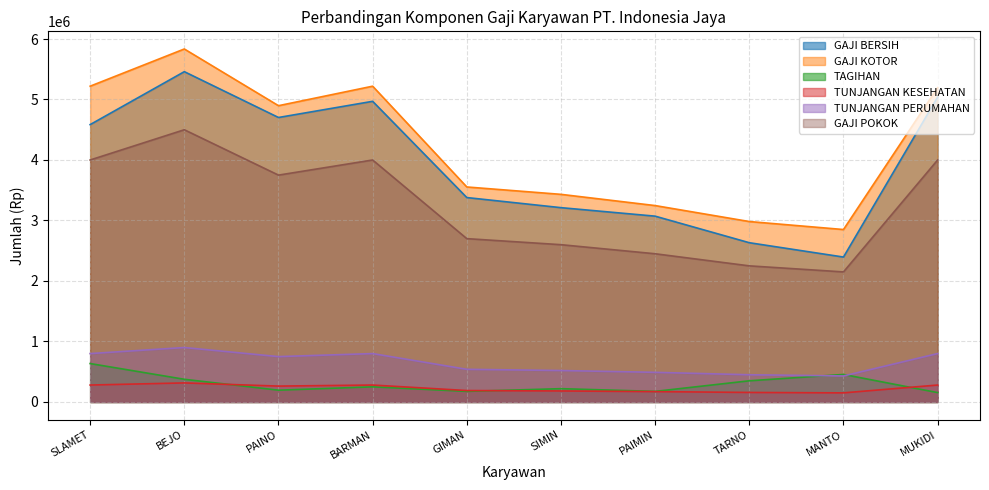

How many series are shown in this chart?

6